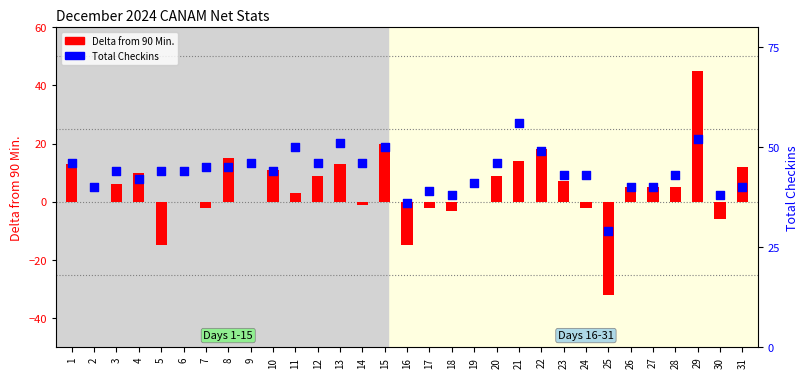

Which series contains the highest Y value?

Total Checkins